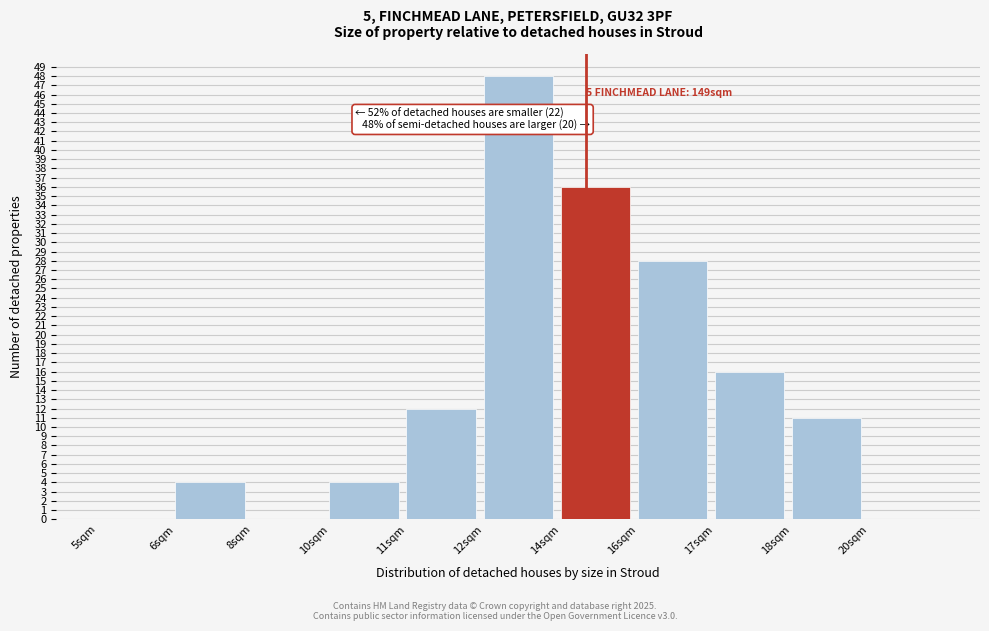

Reading left to right, what are all the values shown in this chart?

5sqm=0	6sqm=4	8sqm=0	10sqm=4	11sqm=12	12sqm=48	14sqm=36	16sqm=28	17sqm=16	18sqm=11	20sqm=0